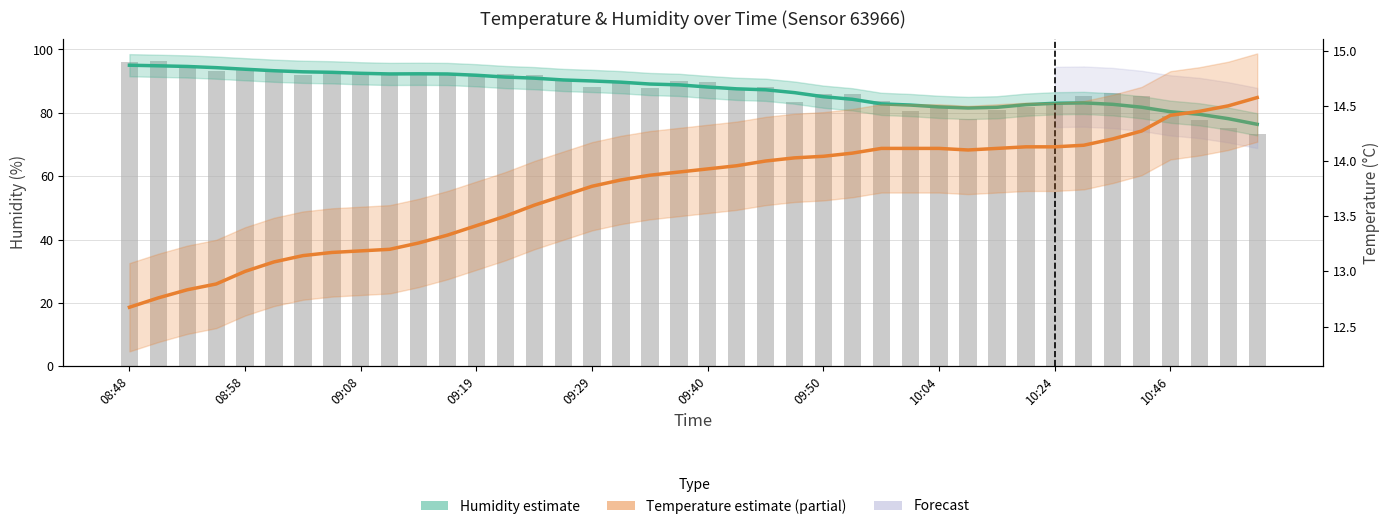

What is the value of the Humidity estimate bar at the 6th from the left?

93.3